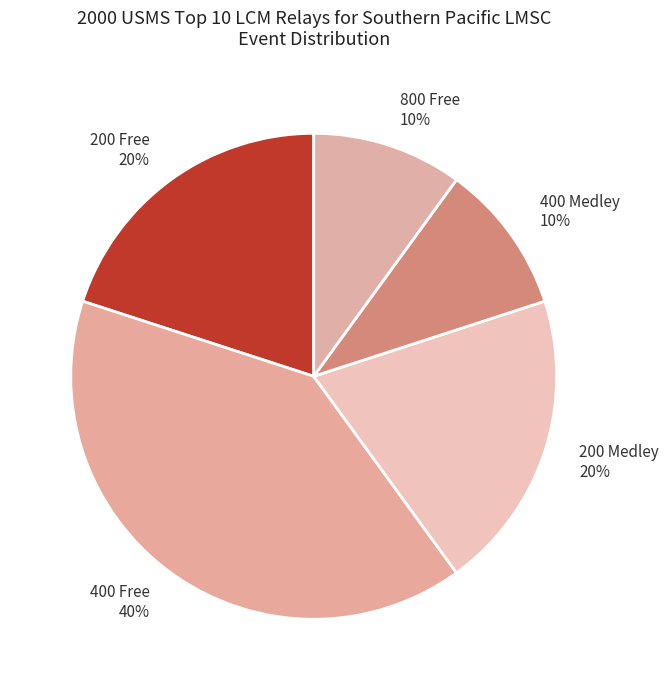

How many slices are in this pie chart?

5